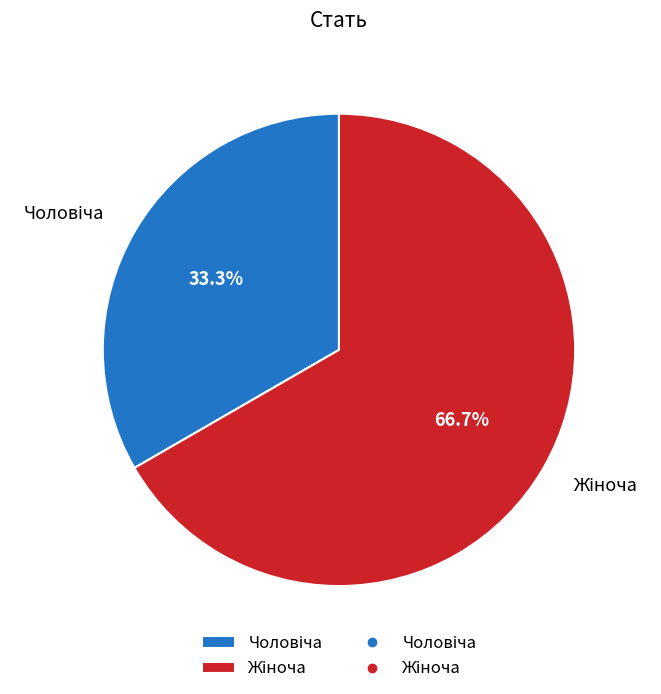

How many segments does this pie chart have?

2